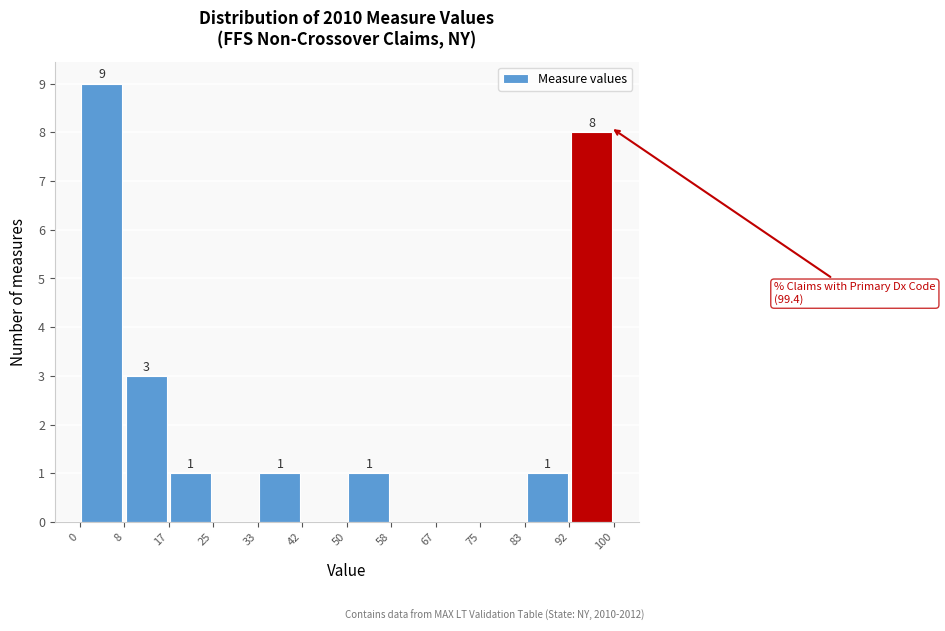

Over which range of the x-axis is the bar tallest?

0 to 8